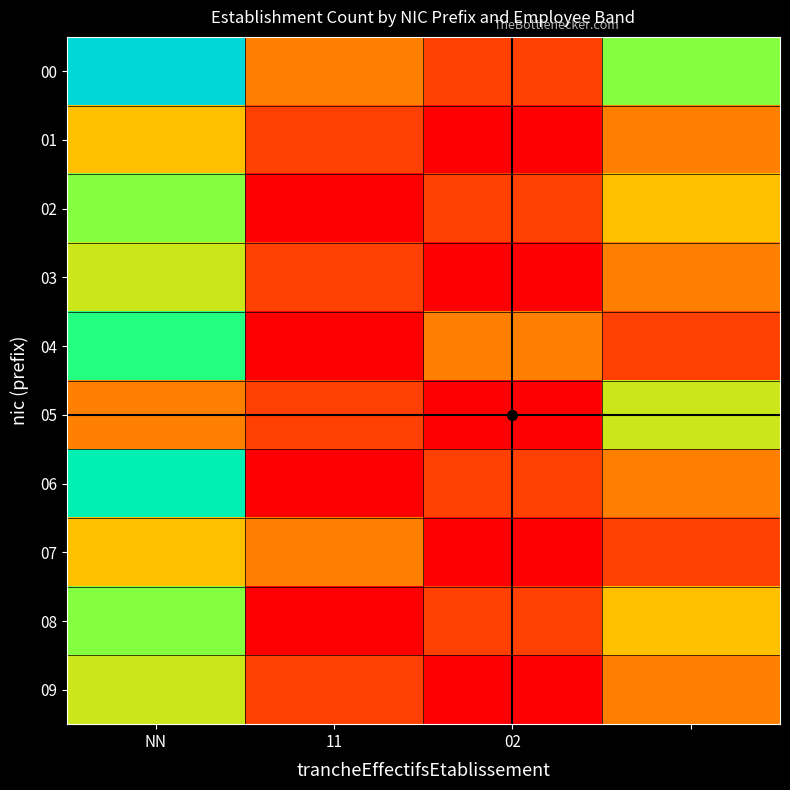

Reading right to left, what are all the values shown in this chart?

00: 5	1	2	8
01: 2	0	1	3
02: 3	1	0	5
03: 2	0	1	4
04: 1	2	0	6
05: 4	0	1	2
06: 2	1	0	7
07: 1	0	2	3
08: 3	1	0	5
09: 2	0	1	4